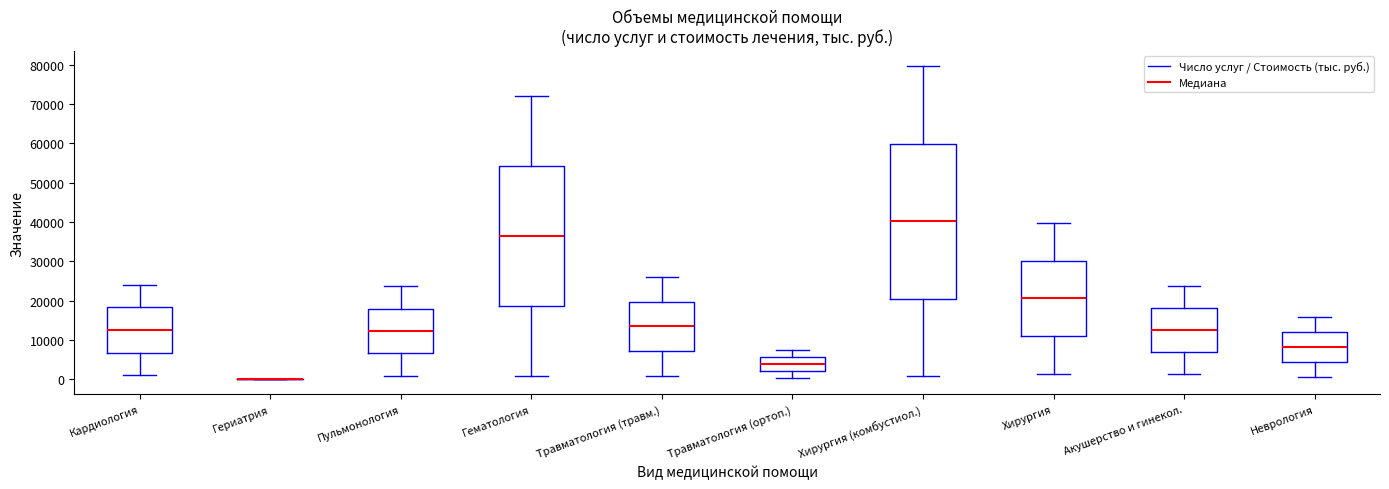

Where is the lower edge of the box for Кардиология on the y-axis? The values are not printed on the chart, so give them approximately, as read against the axis.

7000